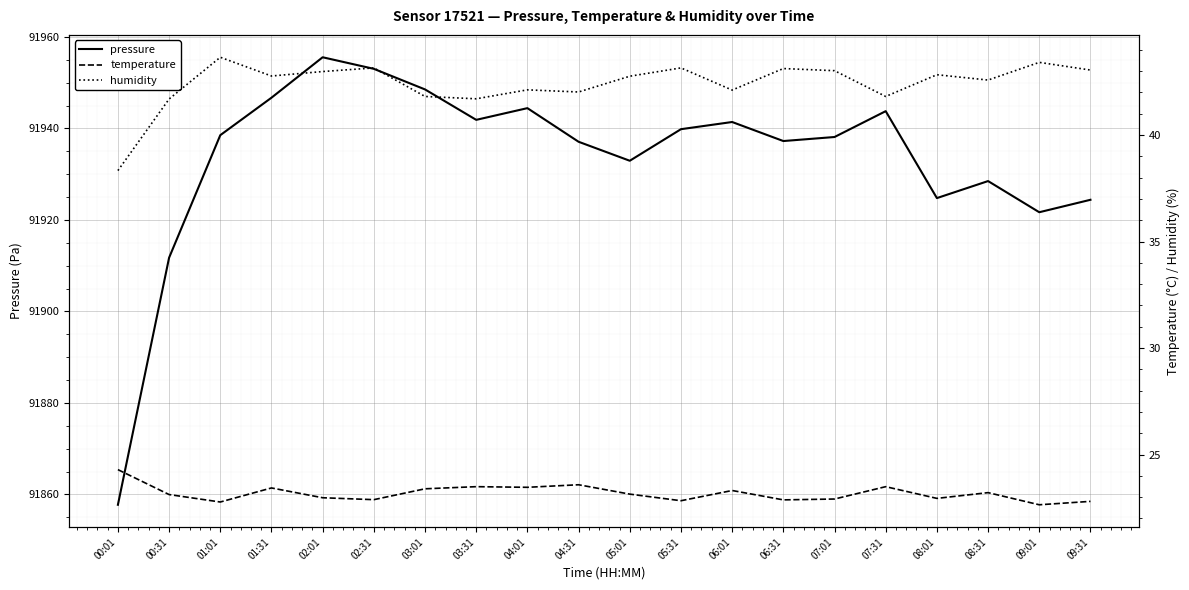

True or false: temperature and humidity intersect in this chart.

False